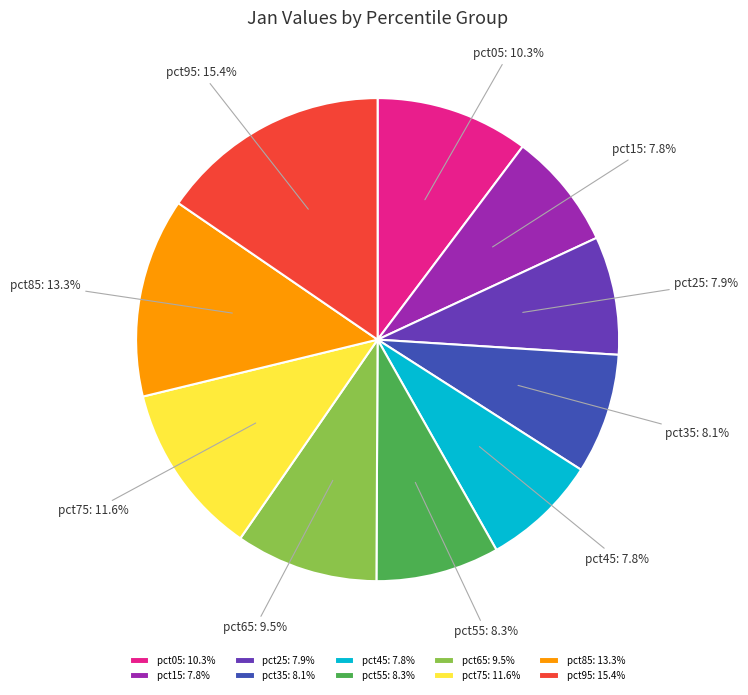

True or false: pct85 accounts for 1% of the total.

False